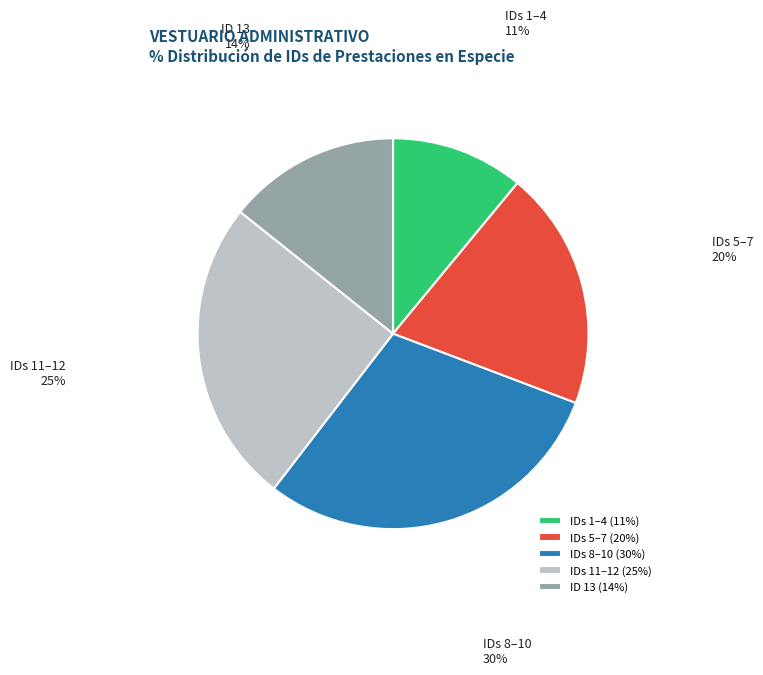

Count the number of slices in the pie.

5